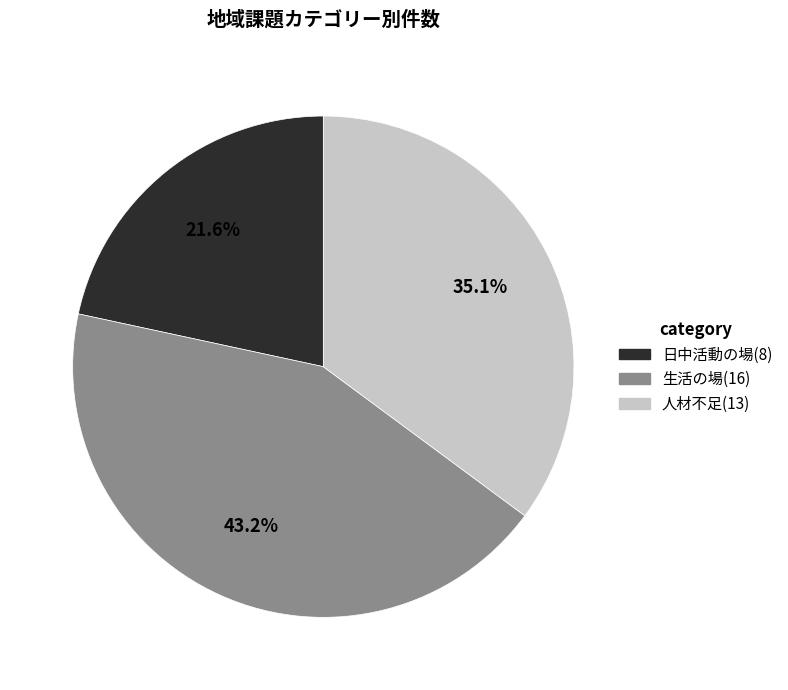

What is the ratio of the value at 日中活動の場 to the value at 生活の場?

0.5